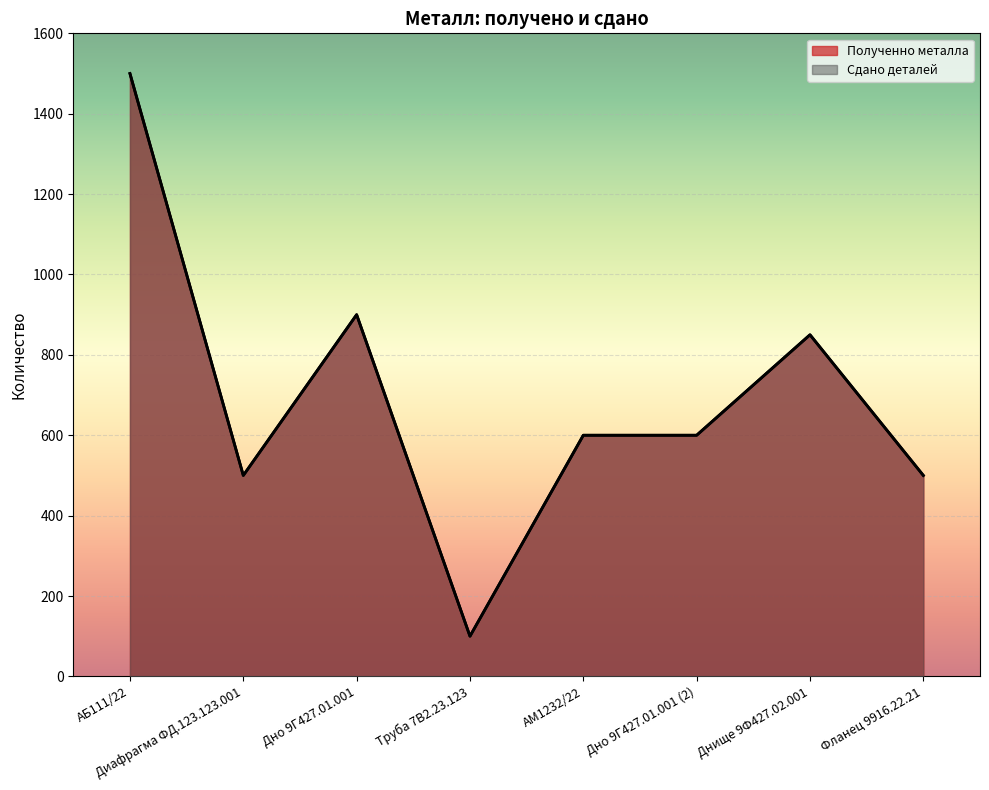

The value of Полученно металла at Фланец 9916.22.21 is 500. True or false?

True